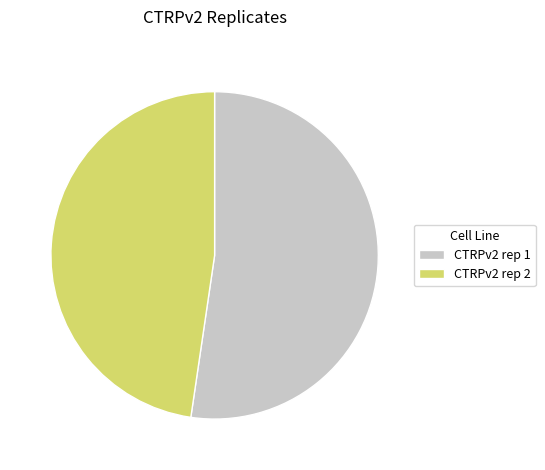

Count the number of slices in the pie.

2